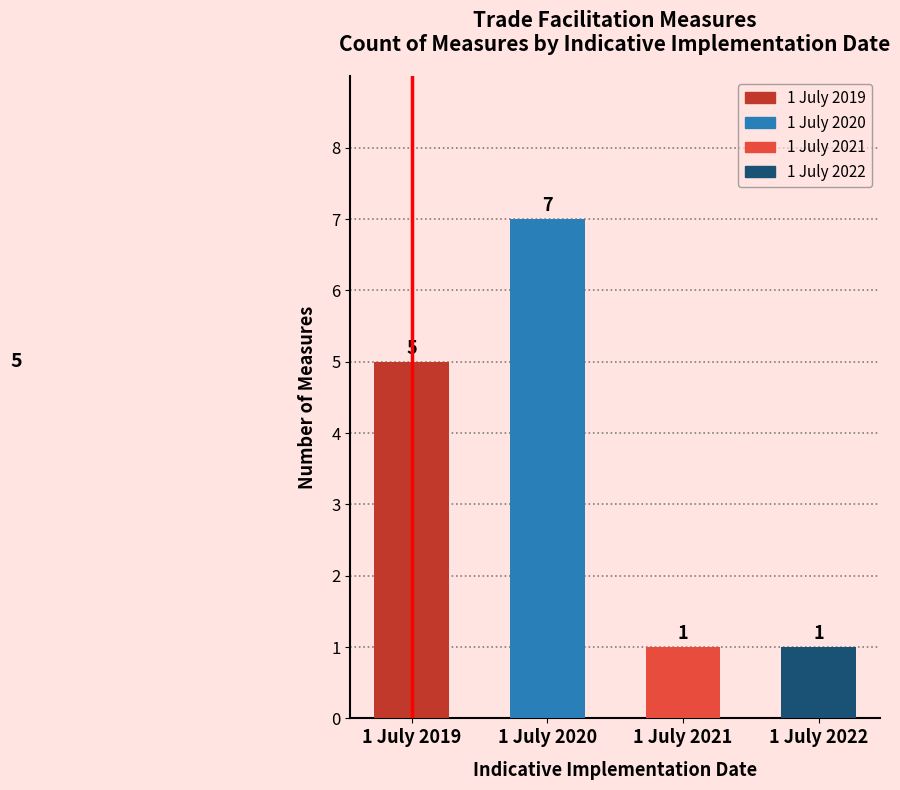

What value does the data have at 1 July 2020?

7